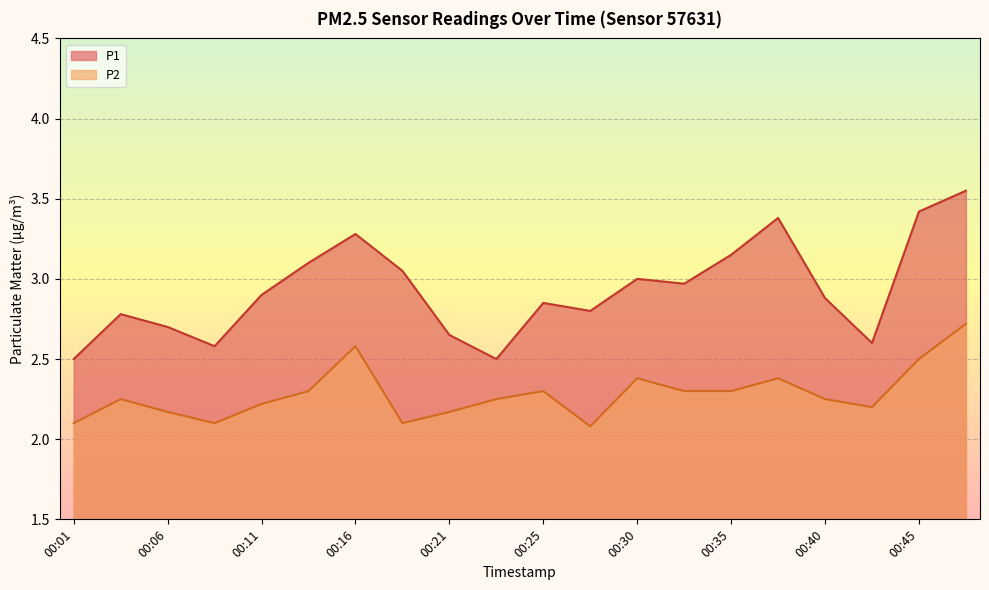

How many categories are shown in the chart?

20